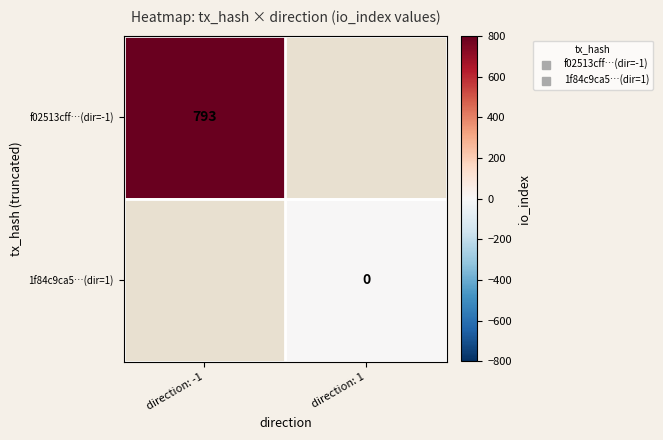

Is the value of 1f84c9ca5…(dir=1) at direction: 1 greater than the value of f02513cff…(dir=-1) at direction: -1?

No